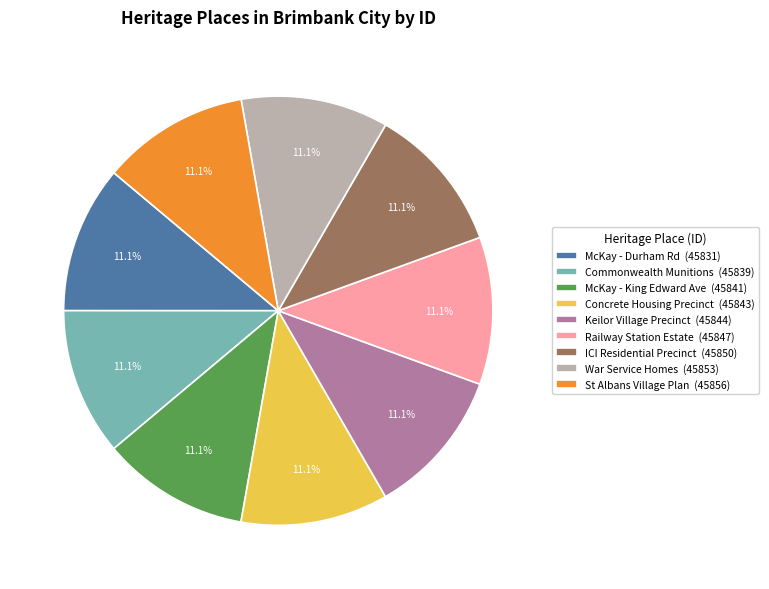

Count the number of slices in the pie.

9